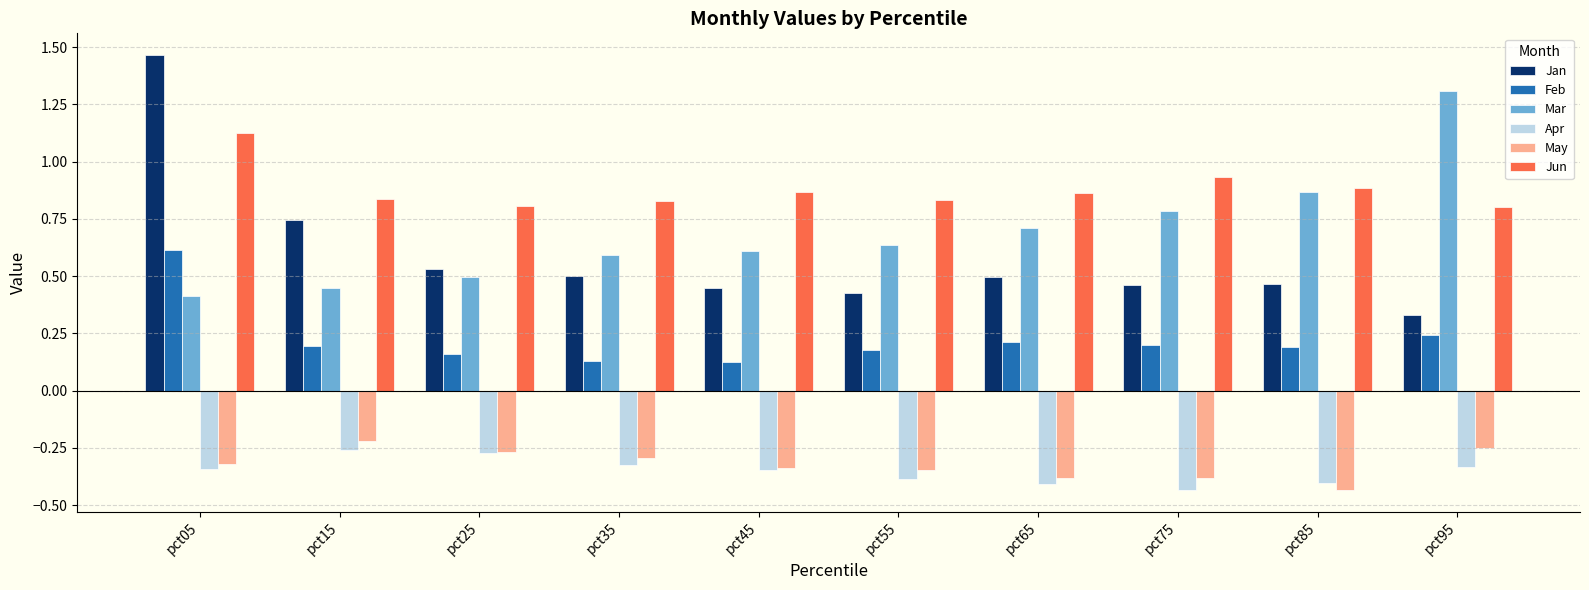

Which series has the largest total across all categories?

Jun